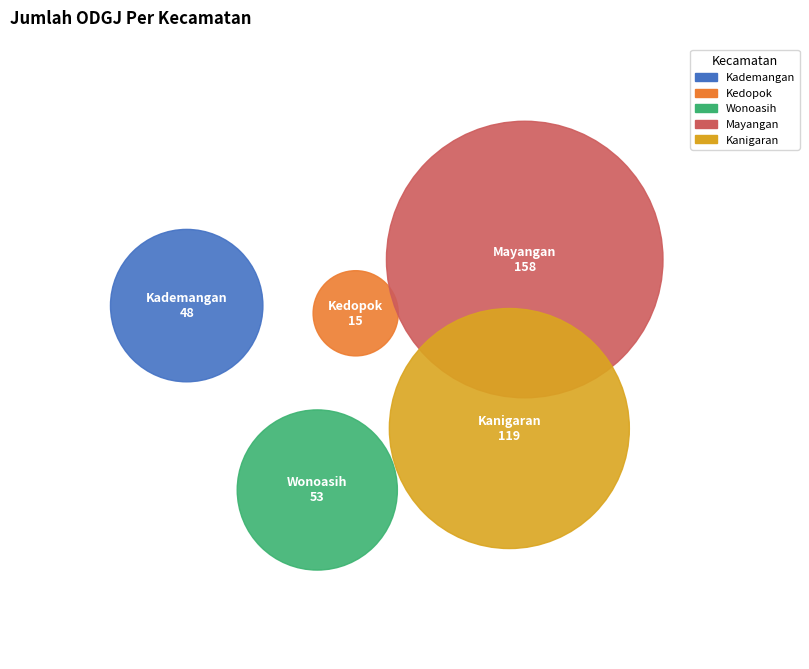

What is the smallest slice in the pie chart?

Kedopok